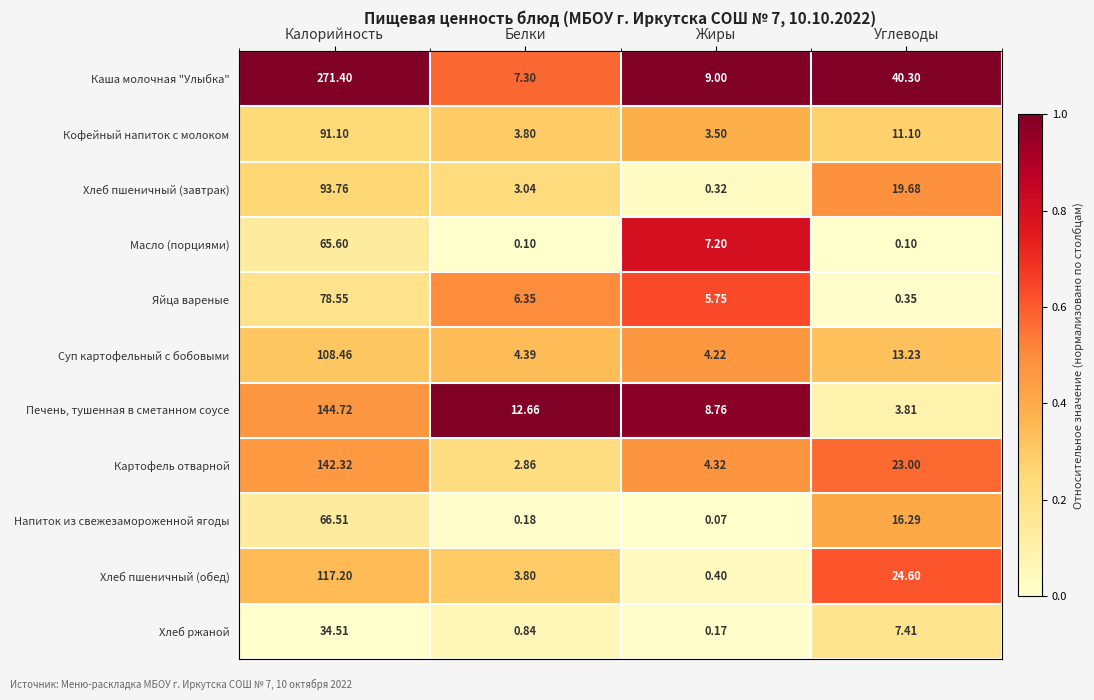

Rank the series by their maximum value, from lowest to highest.

Хлеб ржаной, Масло (порциями), Напиток из свежезамороженной ягоды, Яйца вареные, Кофейный напиток с молоком, Хлеб пшеничный (завтрак), Суп картофельный с бобовыми, Хлеб пшеничный (обед), Картофель отварной, Печень, тушенная в сметанном соусе, Каша молочная "Улыбка"